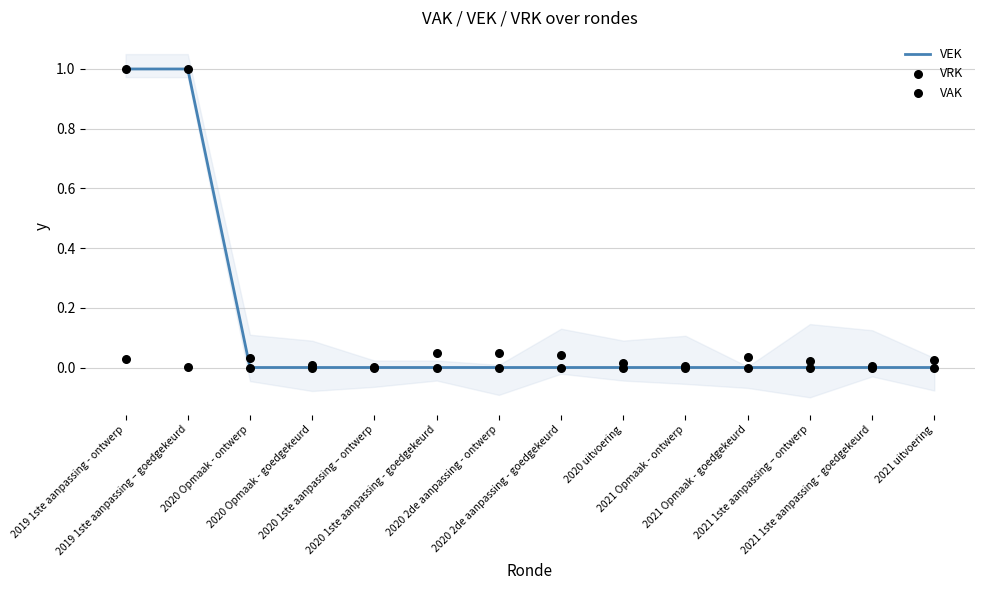

Which series reaches the minimum Y coordinate?

VEK